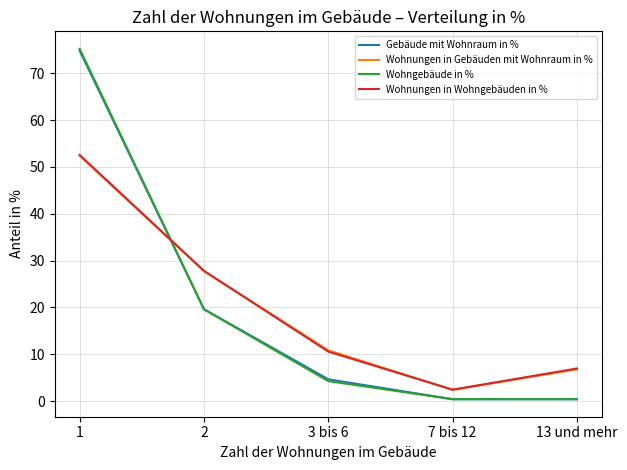

What is the highest value of the Wohnungen in Wohngebäuden in % series?

52.6